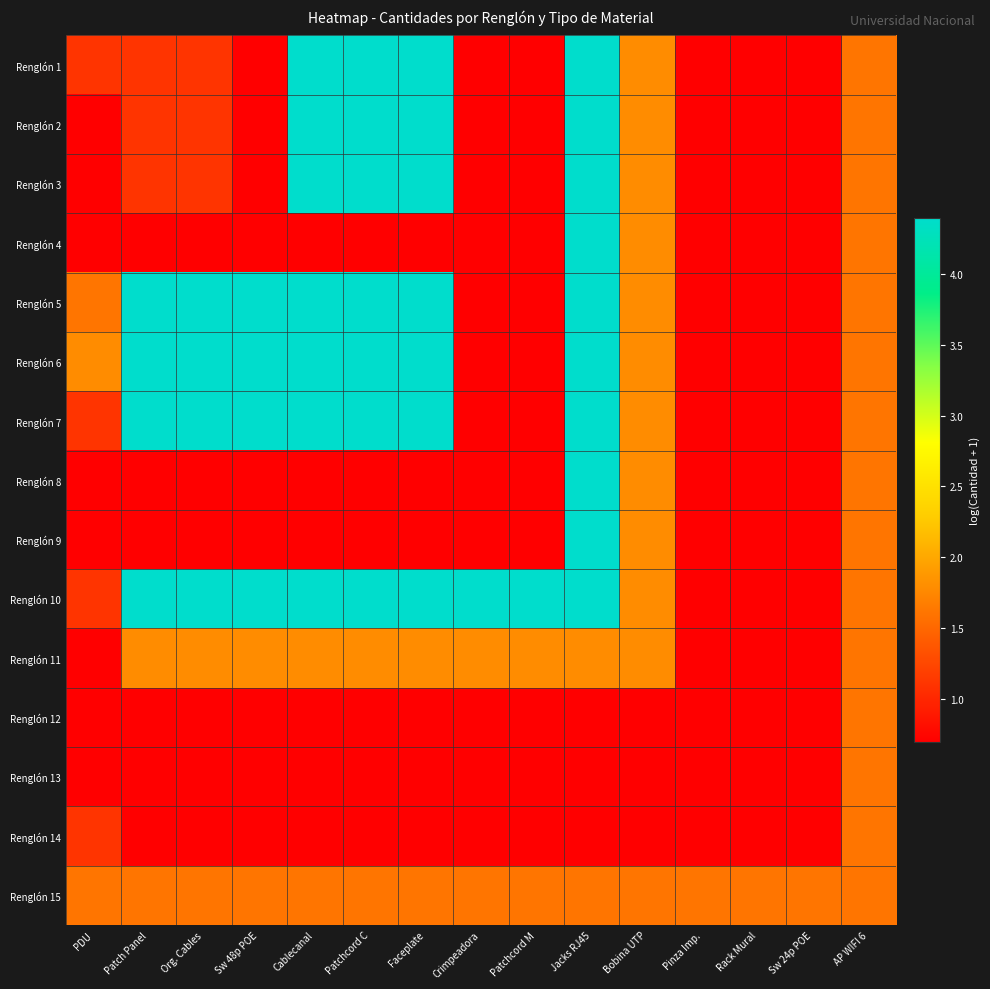

What is the difference between the highest and lowest values at Bobina UTP?

1.1